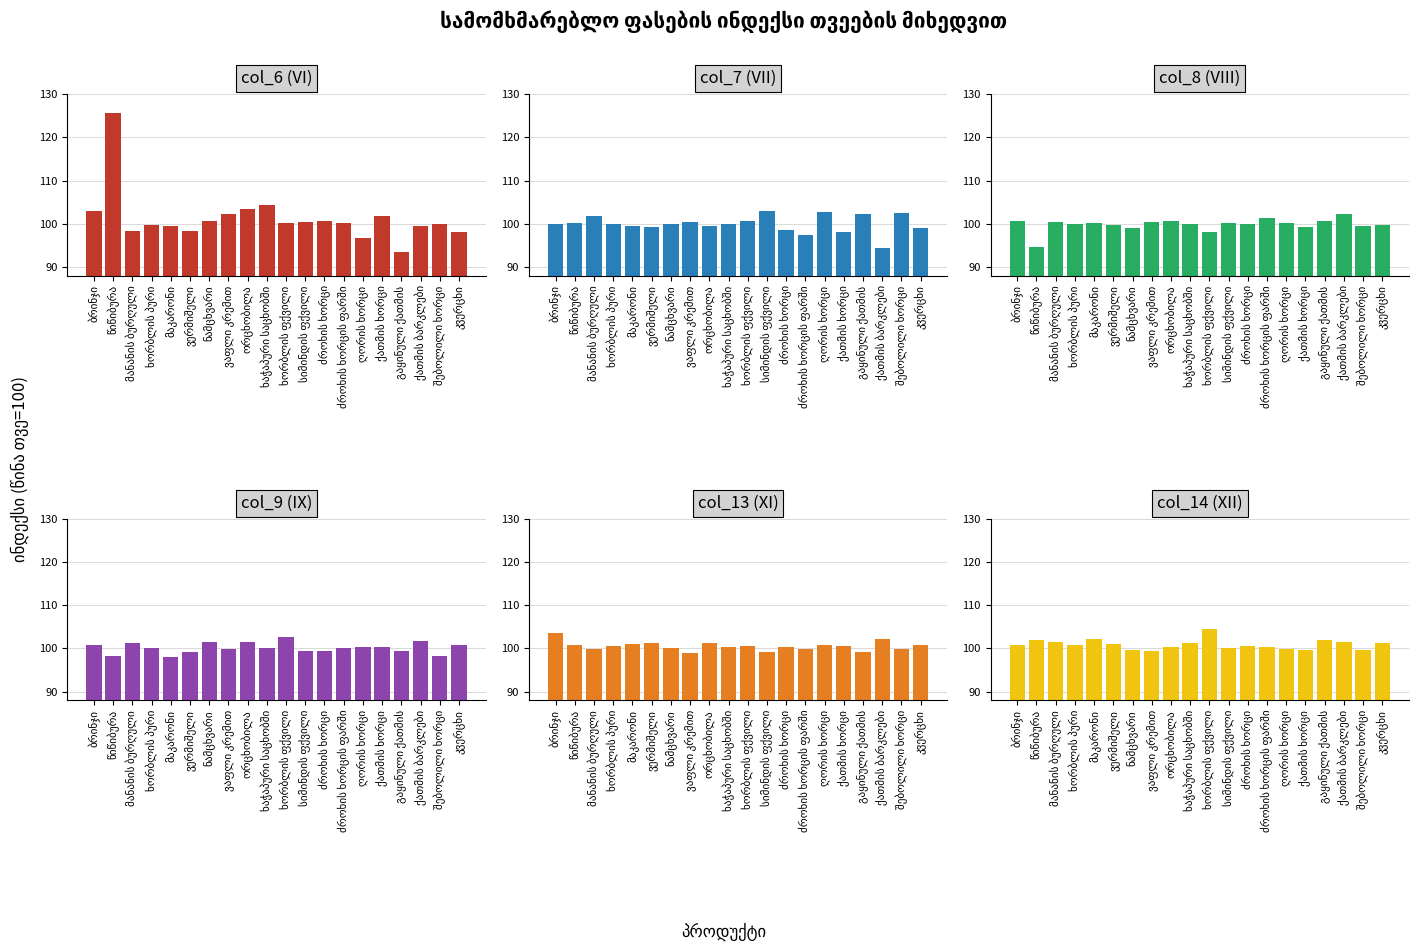

What is the smallest value displayed?

93.4